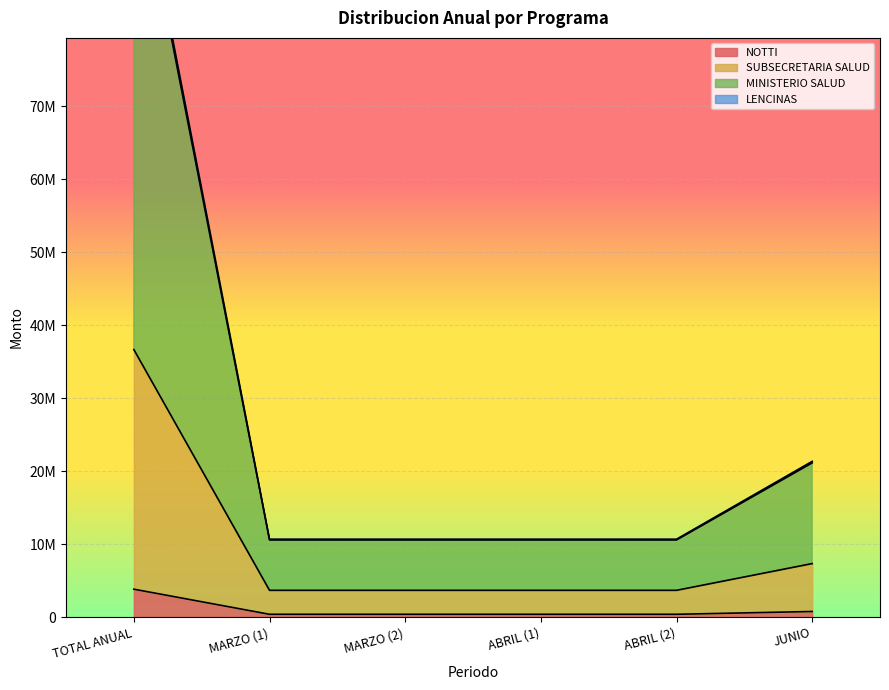

True or false: MINISTERIO SALUD and SUBSECRETARIA SALUD cross at least once.

False